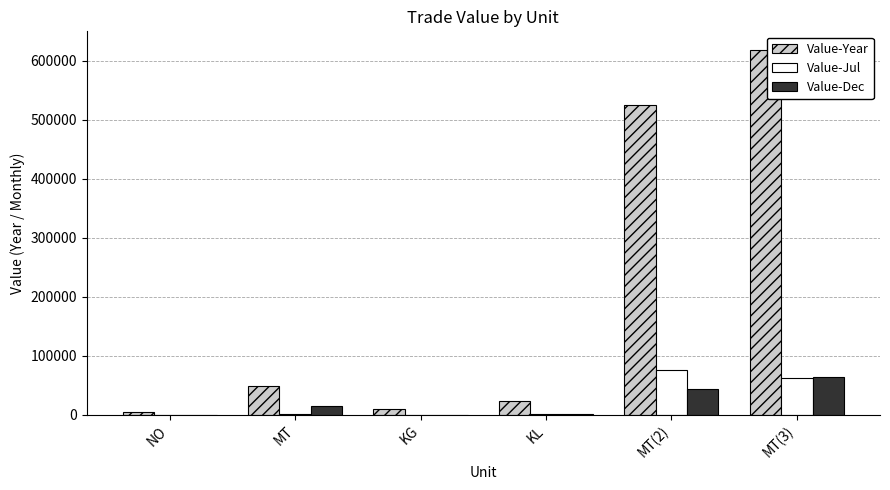

The Value-Dec series shows 0 at KG. True or false?

True